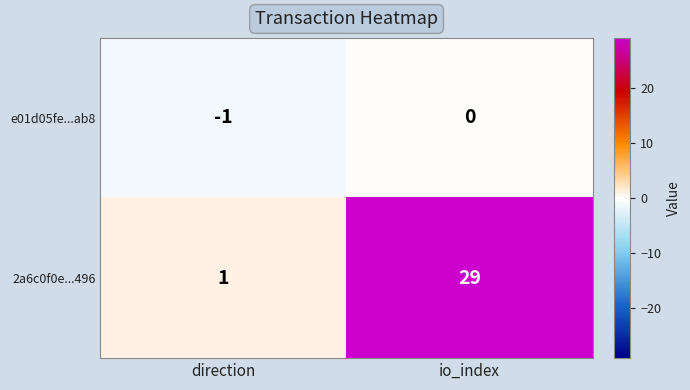

Between direction and io_index, which series saw the biggest shift?

2a6c0f0e...496